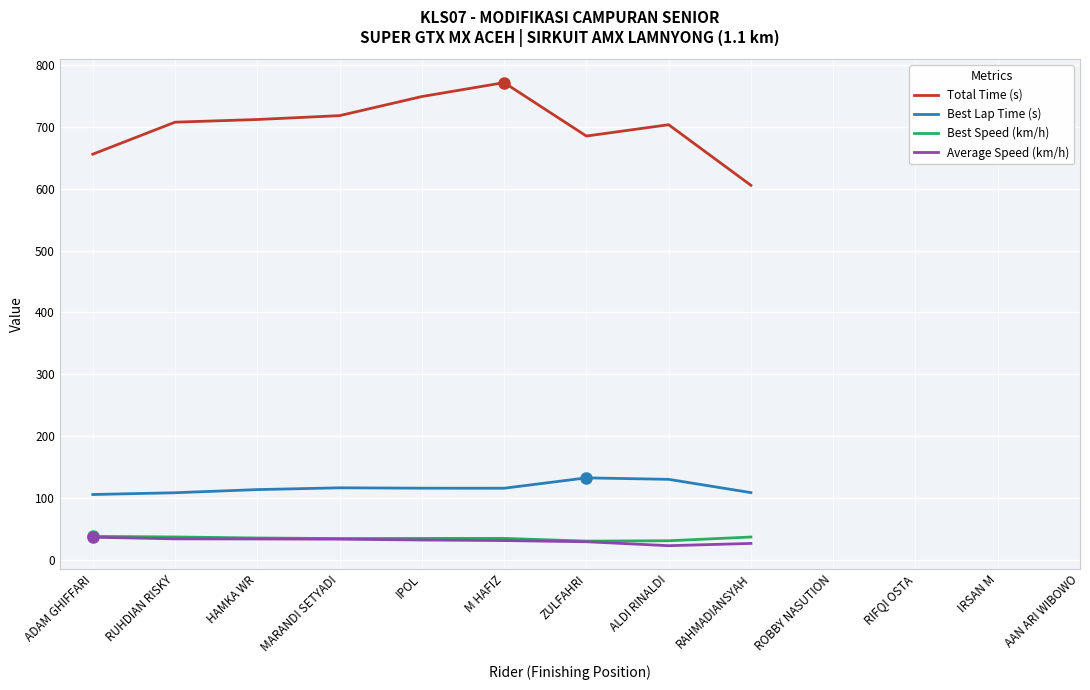

What is the greatest value displayed?

771.8